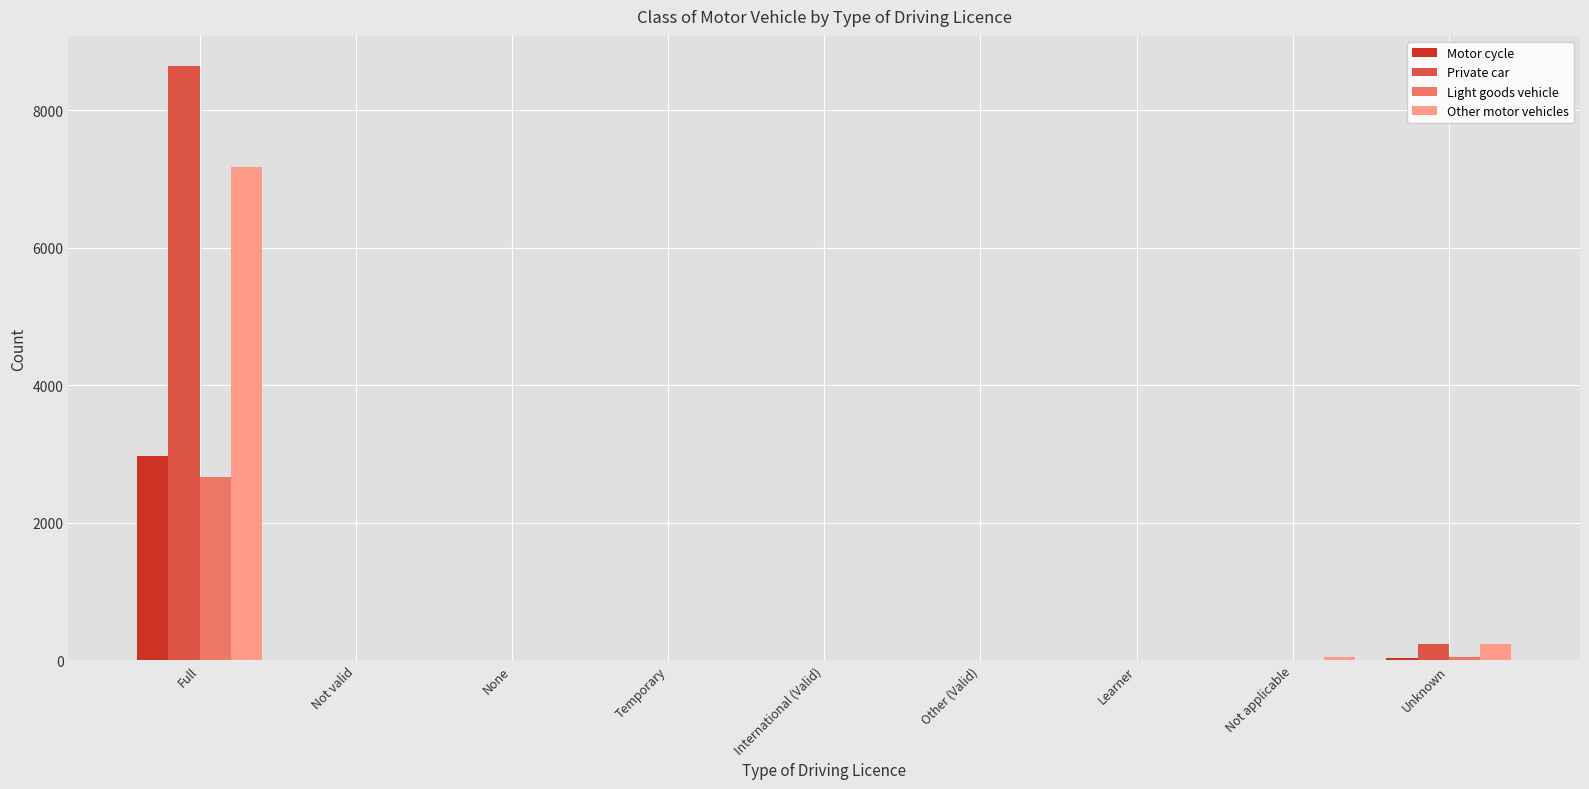

Where is Light goods vehicle nearest to the value 1328?

Unknown